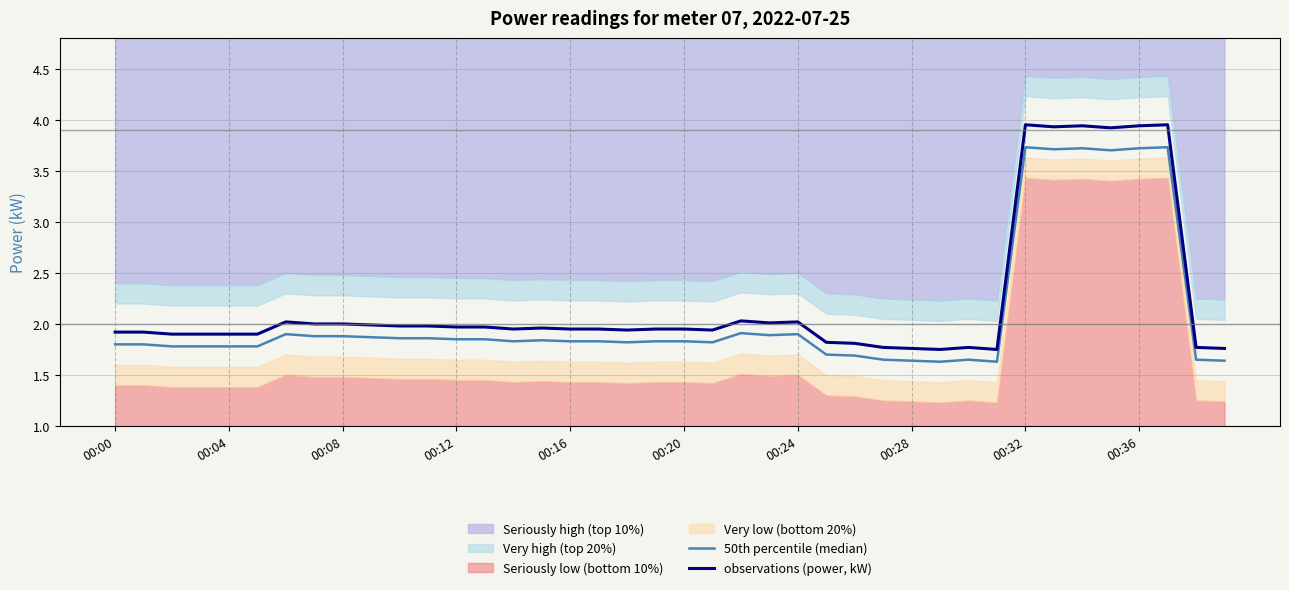

What is the total value across all series at 25?

3.5